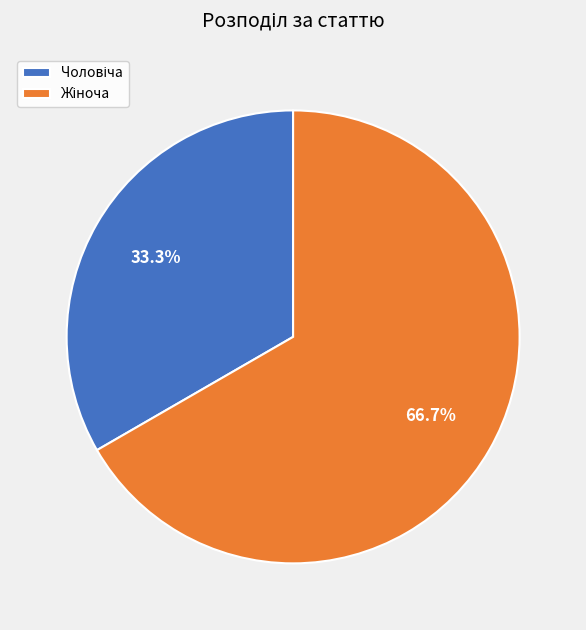

Is there a majority slice in this chart?

Yes